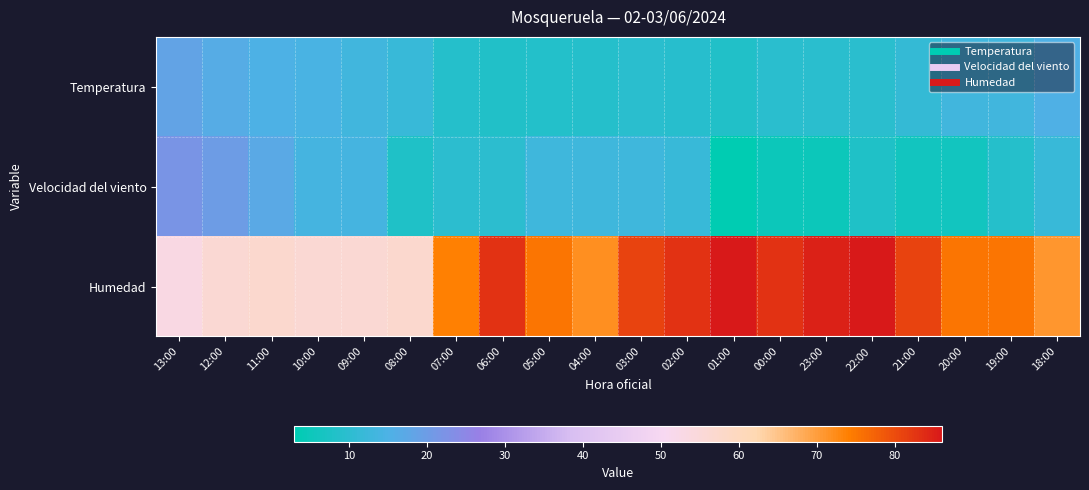

What is the maximum value shown in the chart?

86.0